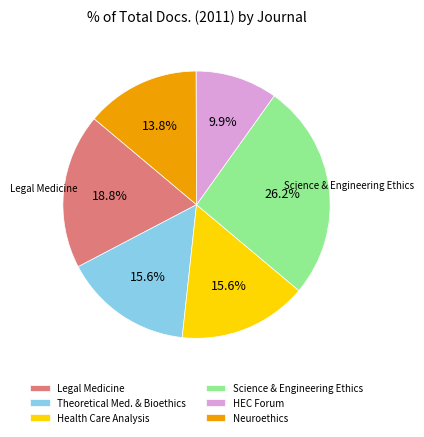

True or false: HEC Forum accounts for 10% of the total.

True